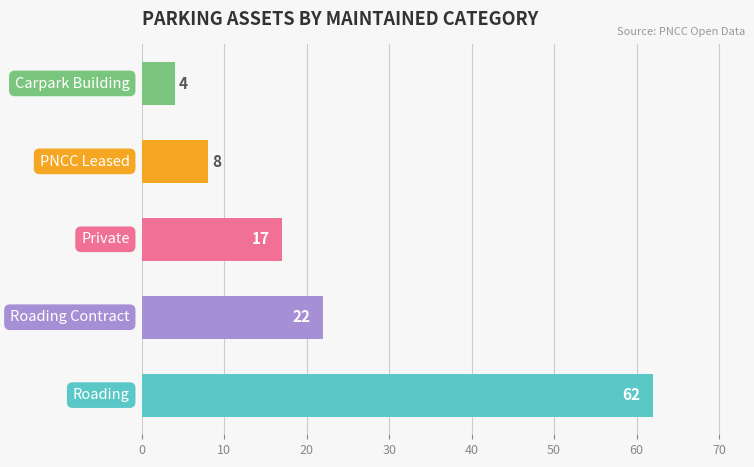

Does the chart contain any negative values?

No